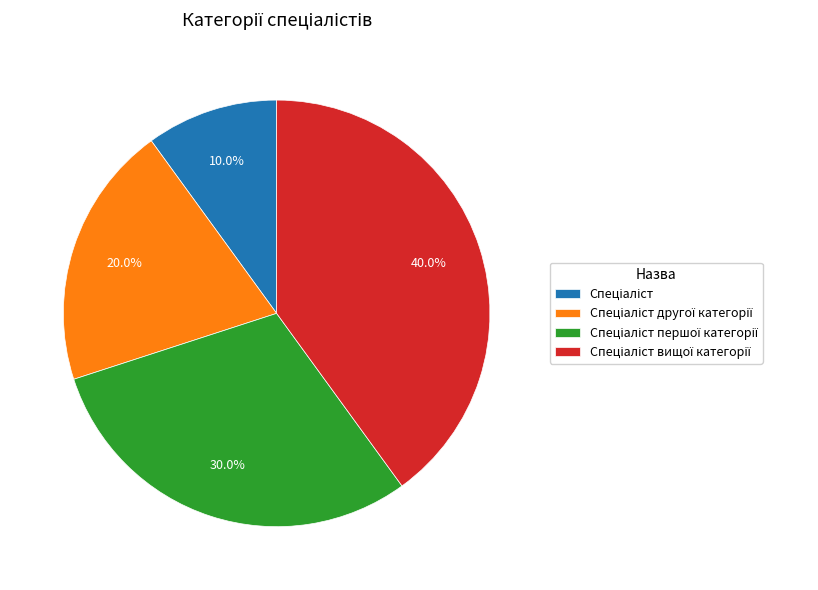

Is there a majority slice in this chart?

No